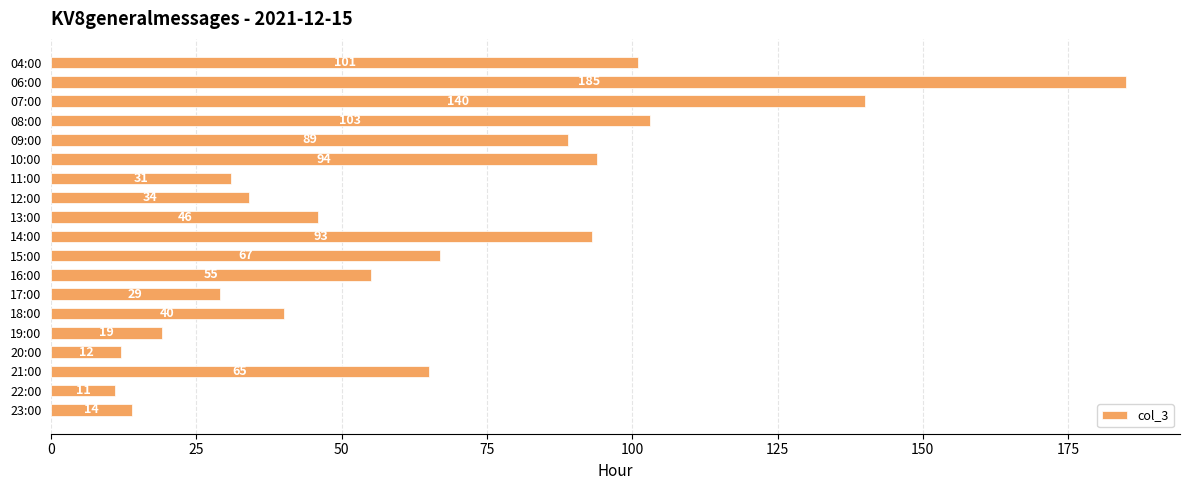

The chart shows a value of 21 at 23:00. True or false?

False